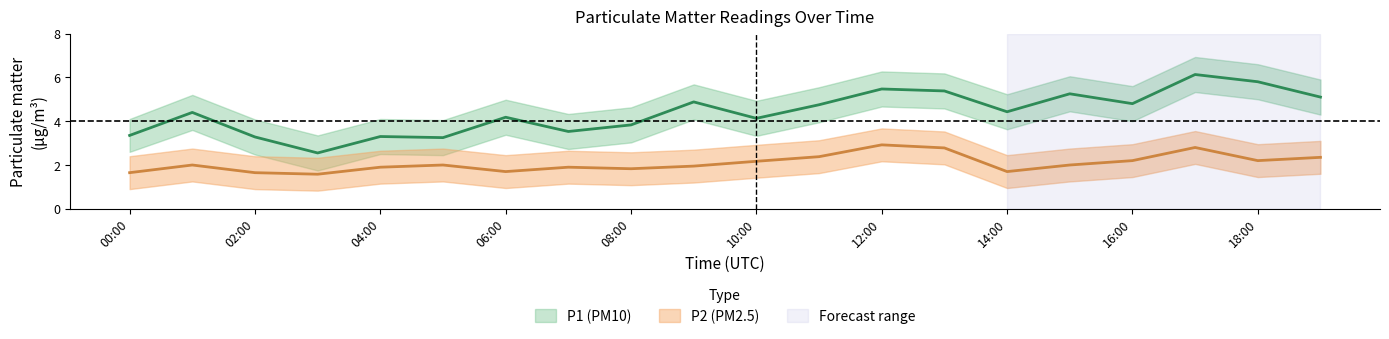

How many data points in P1 are less than 4?

7